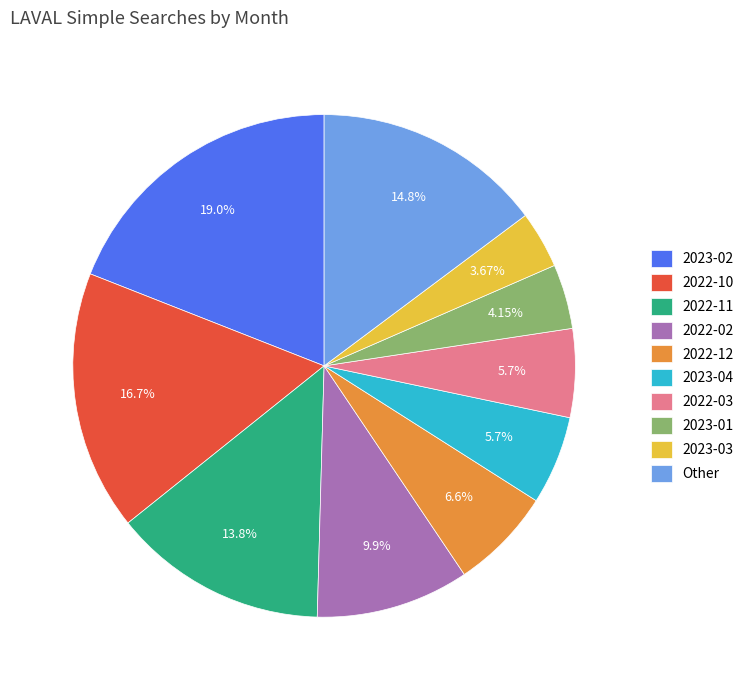

How many slices are in this pie chart?

10